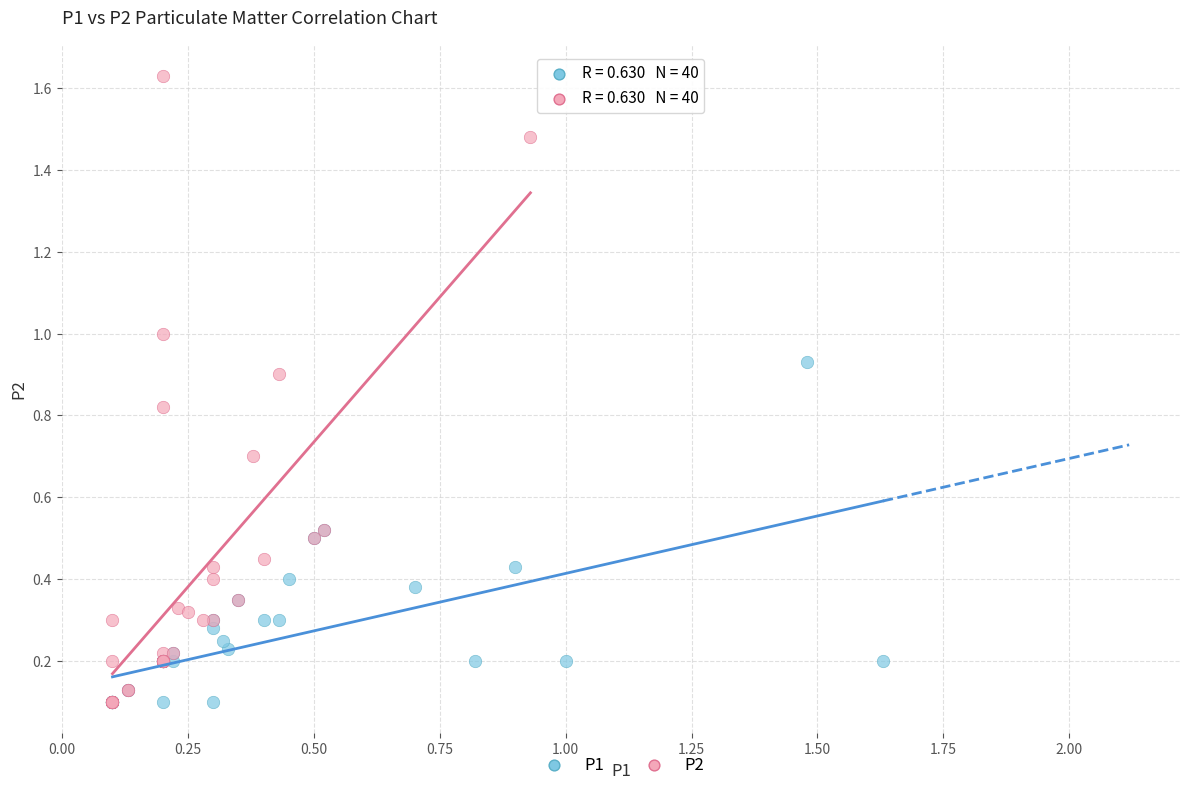

Which series has the largest Y range (max minus min)?

P2